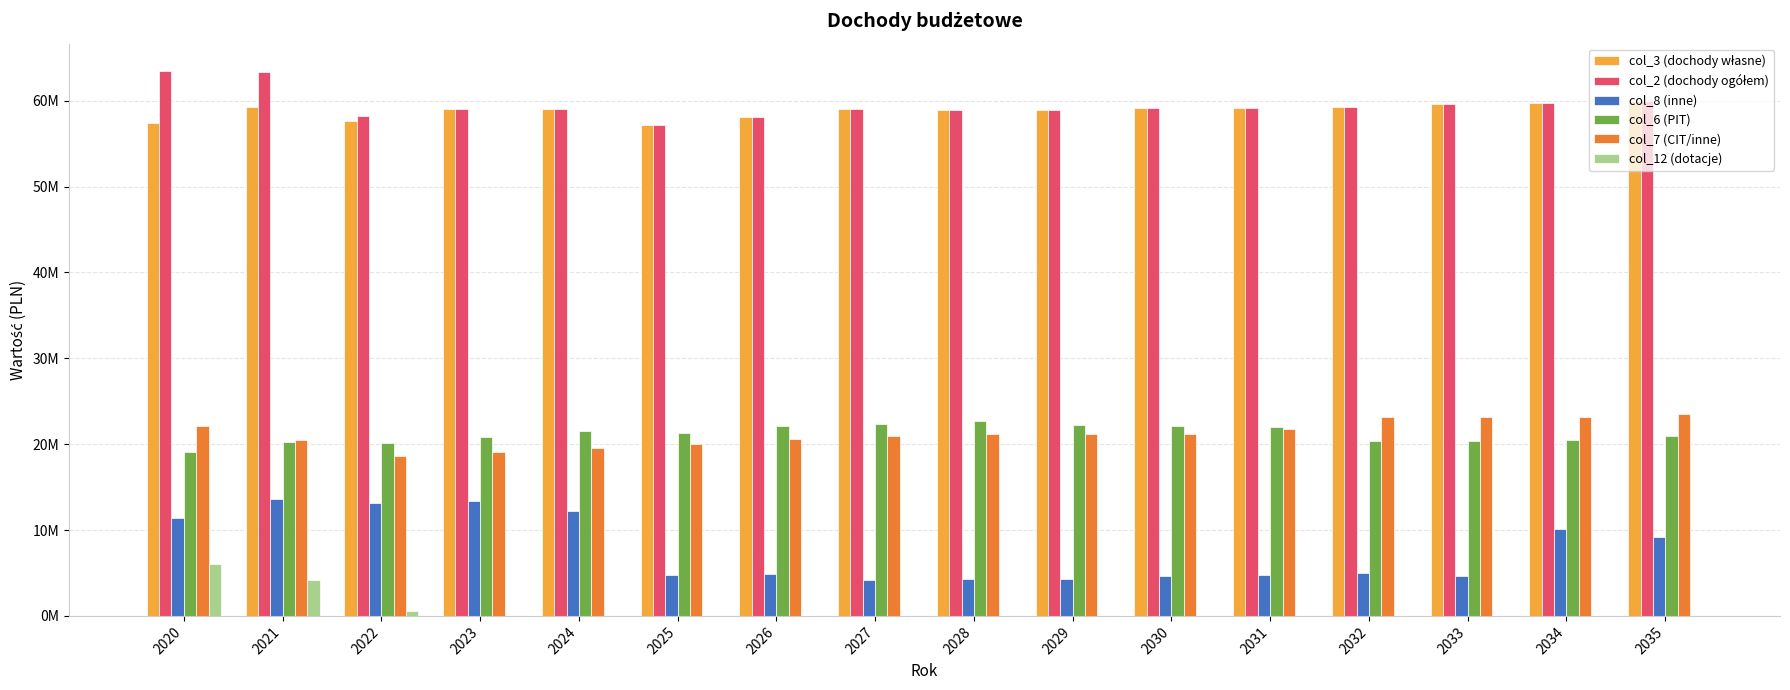

Which series changed the most between 2020 and 2030?

col_8 (inne)